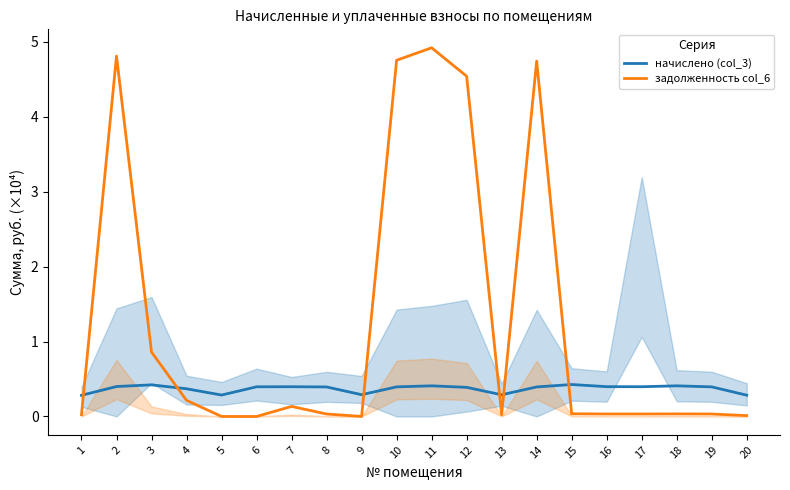

Count the number of categories in the chart.

20